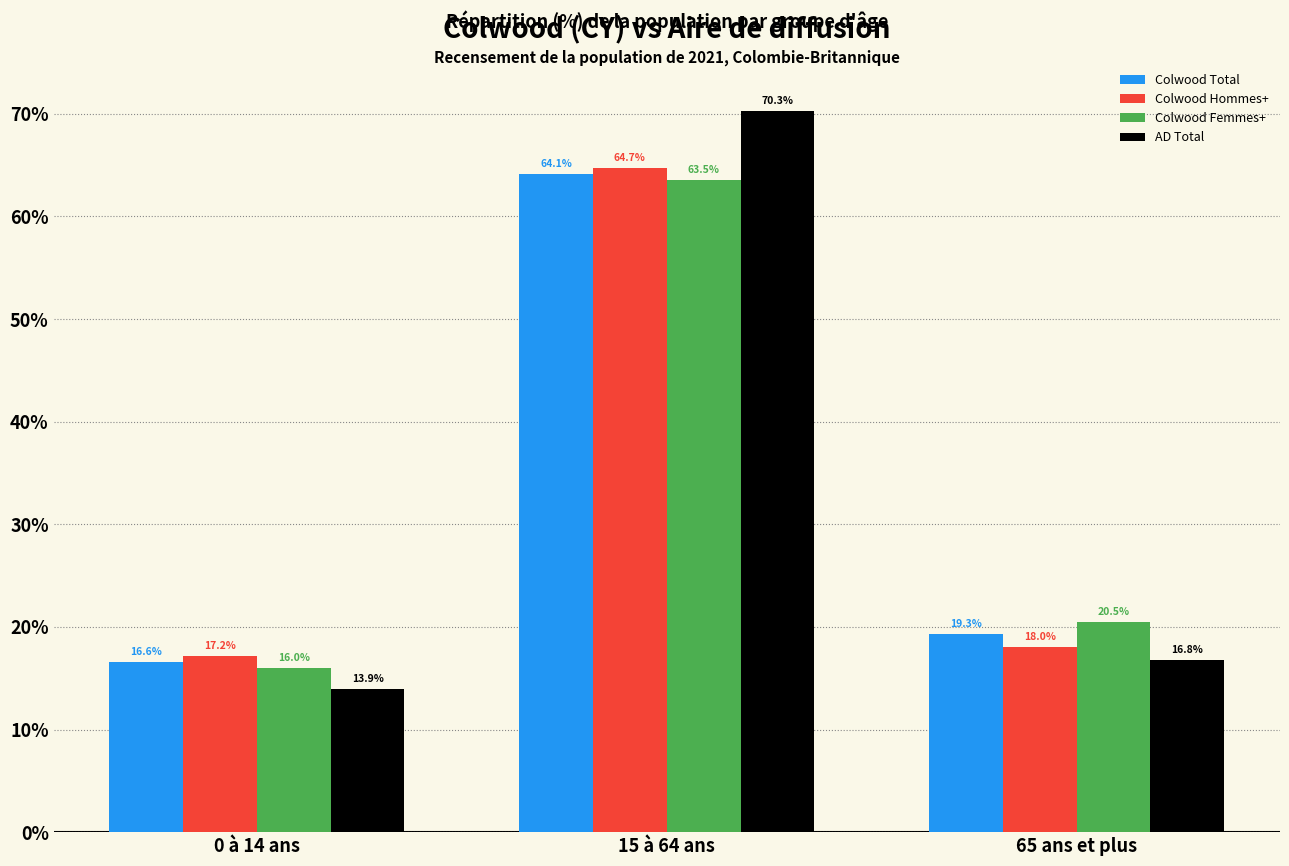

Reading right to left, extract all data points from this chart.

Colwood Total: 65 ans et plus=19.3	15 à 64 ans=64.1	0 à 14 ans=16.6
Colwood Hommes+: 65 ans et plus=18.0	15 à 64 ans=64.7	0 à 14 ans=17.2
Colwood Femmes+: 65 ans et plus=20.5	15 à 64 ans=63.5	0 à 14 ans=16.0
AD Total: 65 ans et plus=16.8	15 à 64 ans=70.3	0 à 14 ans=13.9